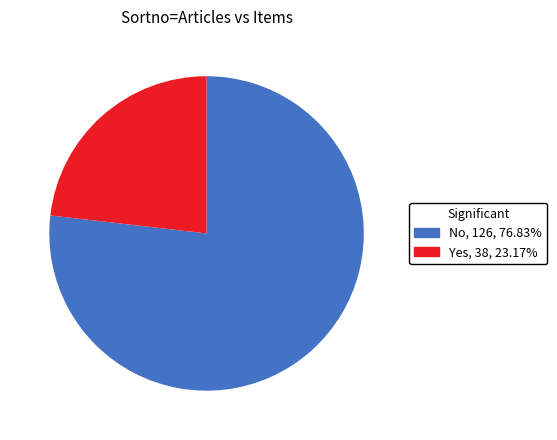

Which category has the smallest portion of the pie?

Yes